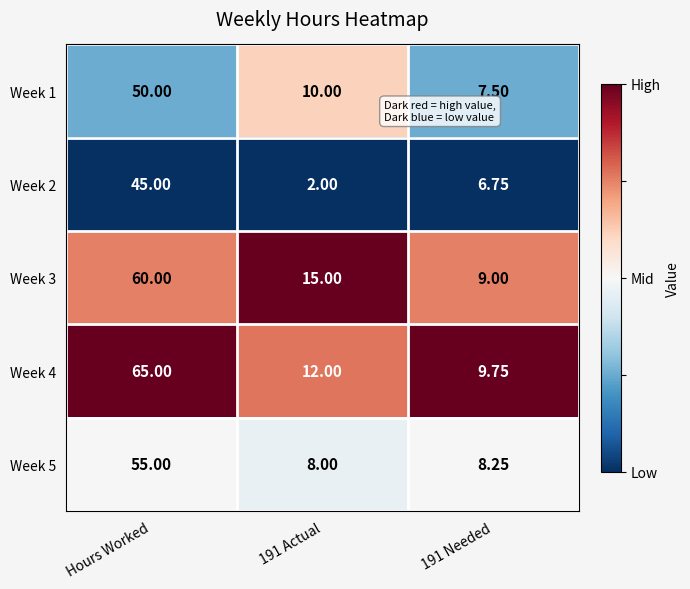

At which category is the sum across all series the highest?

Hours Worked